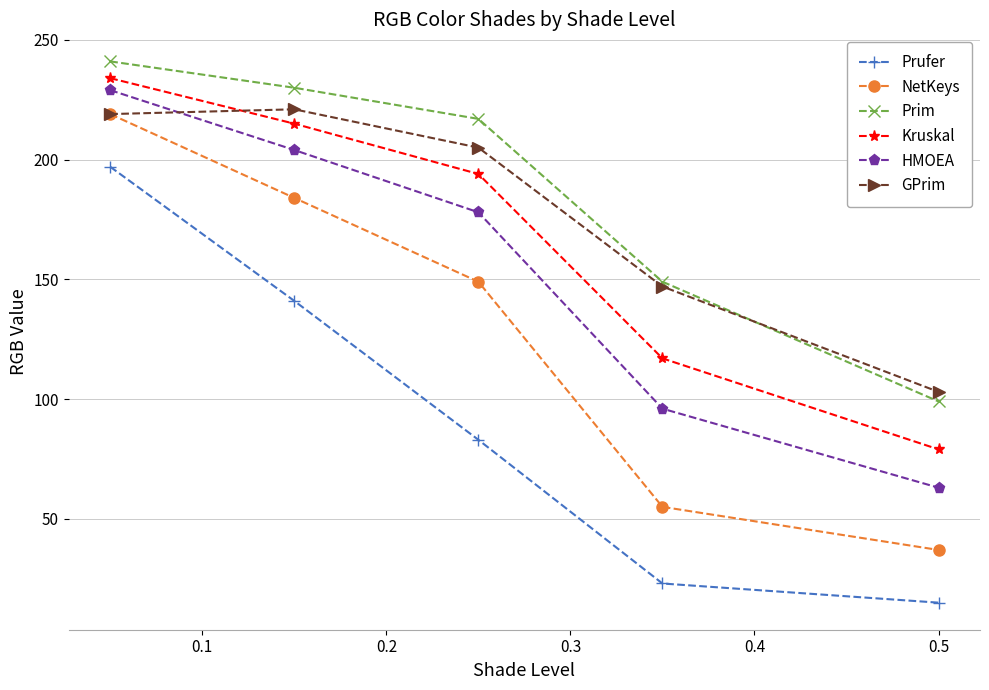

What is the value of the Prim point at the 3rd from the left?

217